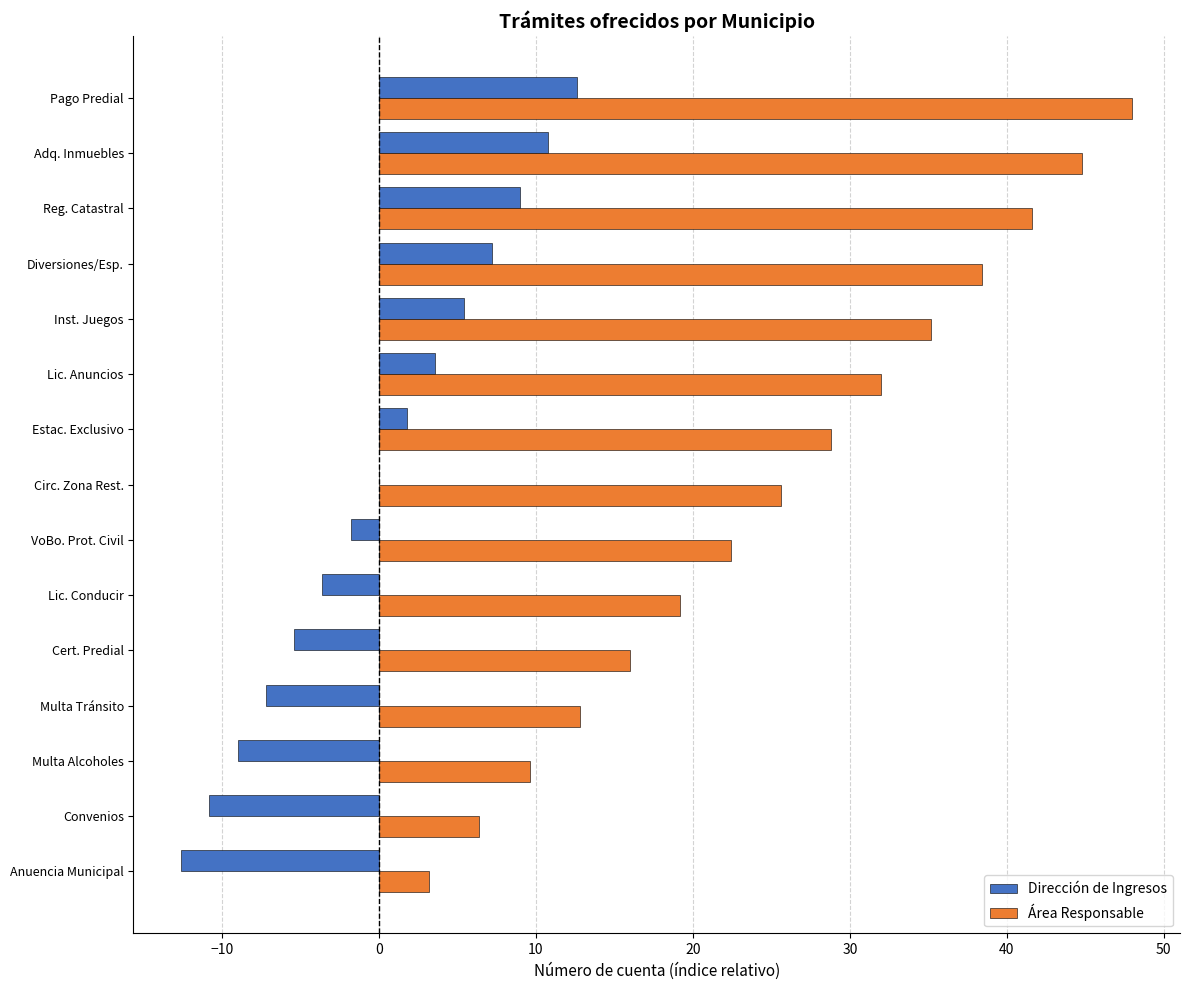

At which label does Área Responsable reach its peak?

Pago Predial